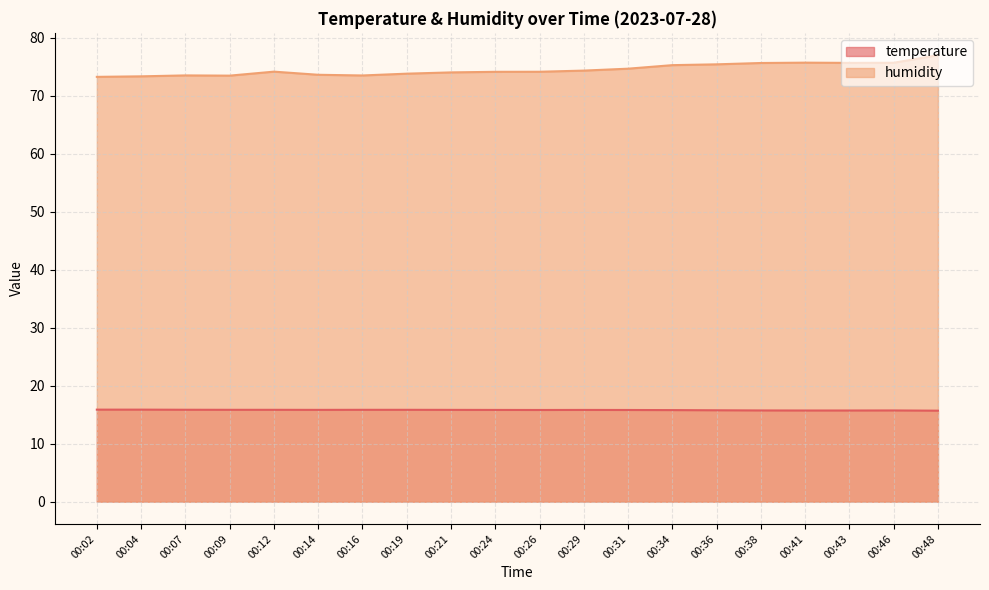

True or false: temperature and humidity cross at least once.

False